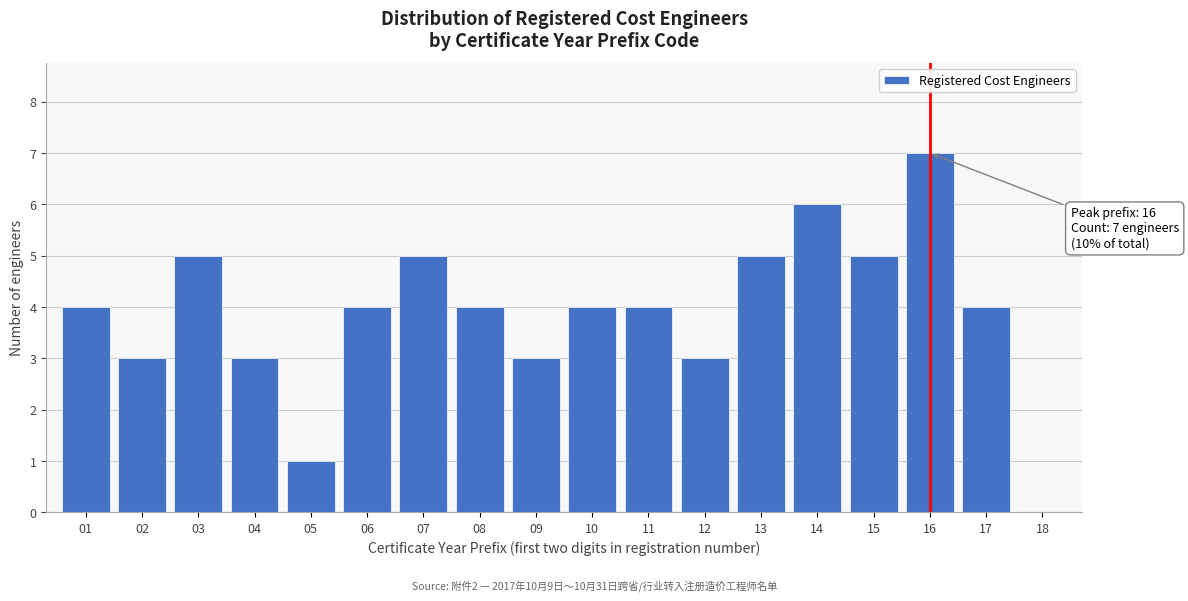

Reading left to right, transcribe all the data shown in this chart.

01=4	02=3	03=5	04=3	05=1	06=4	07=5	08=4	09=3	10=4	11=4	12=3	13=5	14=6	15=5	16=7	17=4	18=0